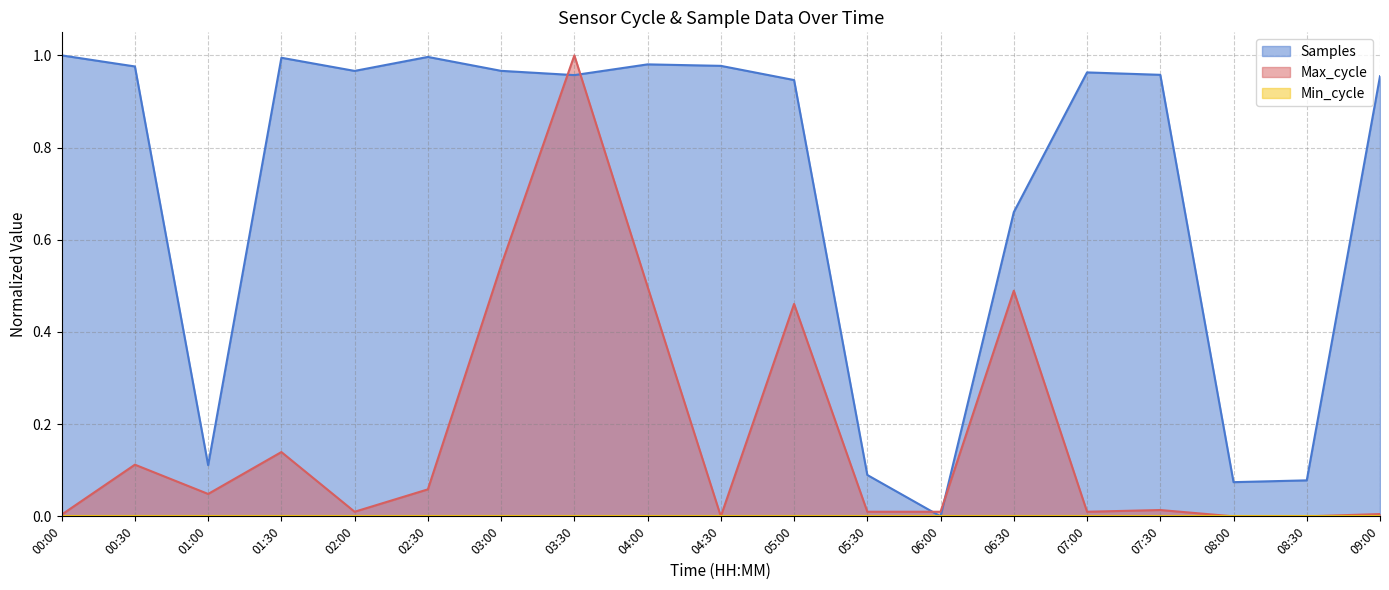

After their last crossing, which series has the higher values: Samples or Max_cycle?

Samples